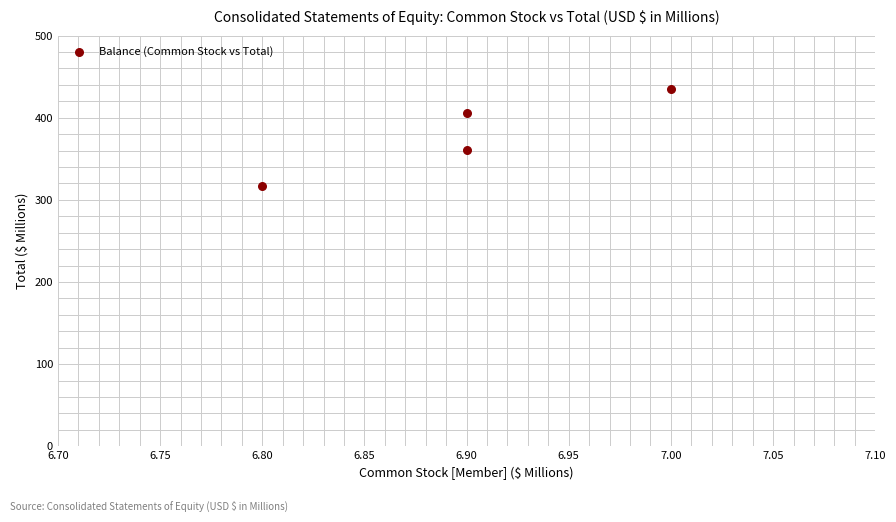

What is the range of Y values (max minus min)?

118.8